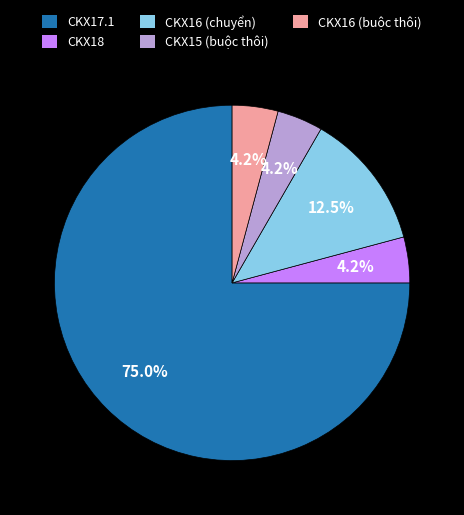

What is the ratio of the value at CKX18 to the value at CKX17.1?

0.1